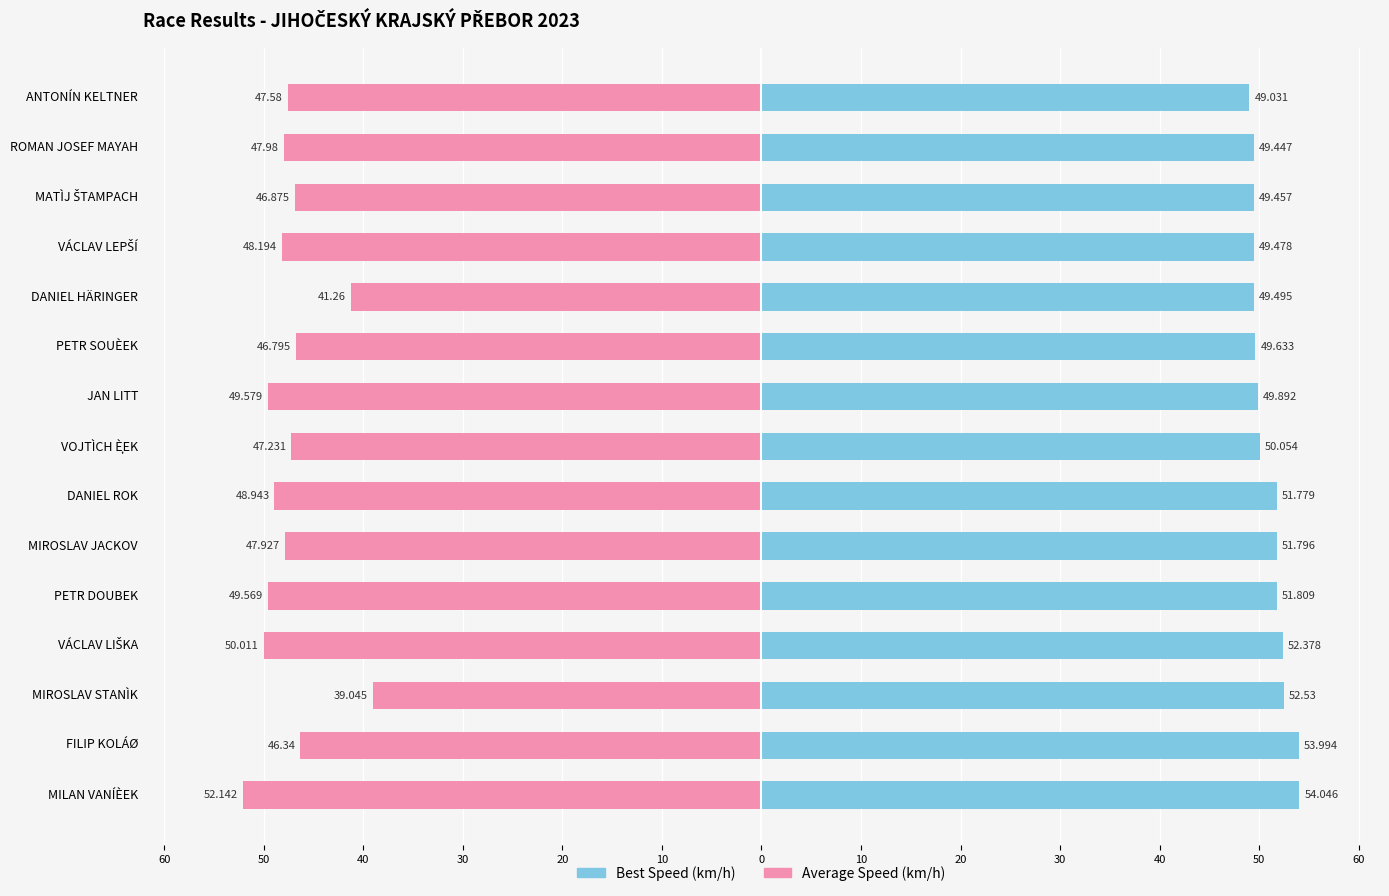

What is the difference between the maximum and minimum values in the Best Speed series?

5.0